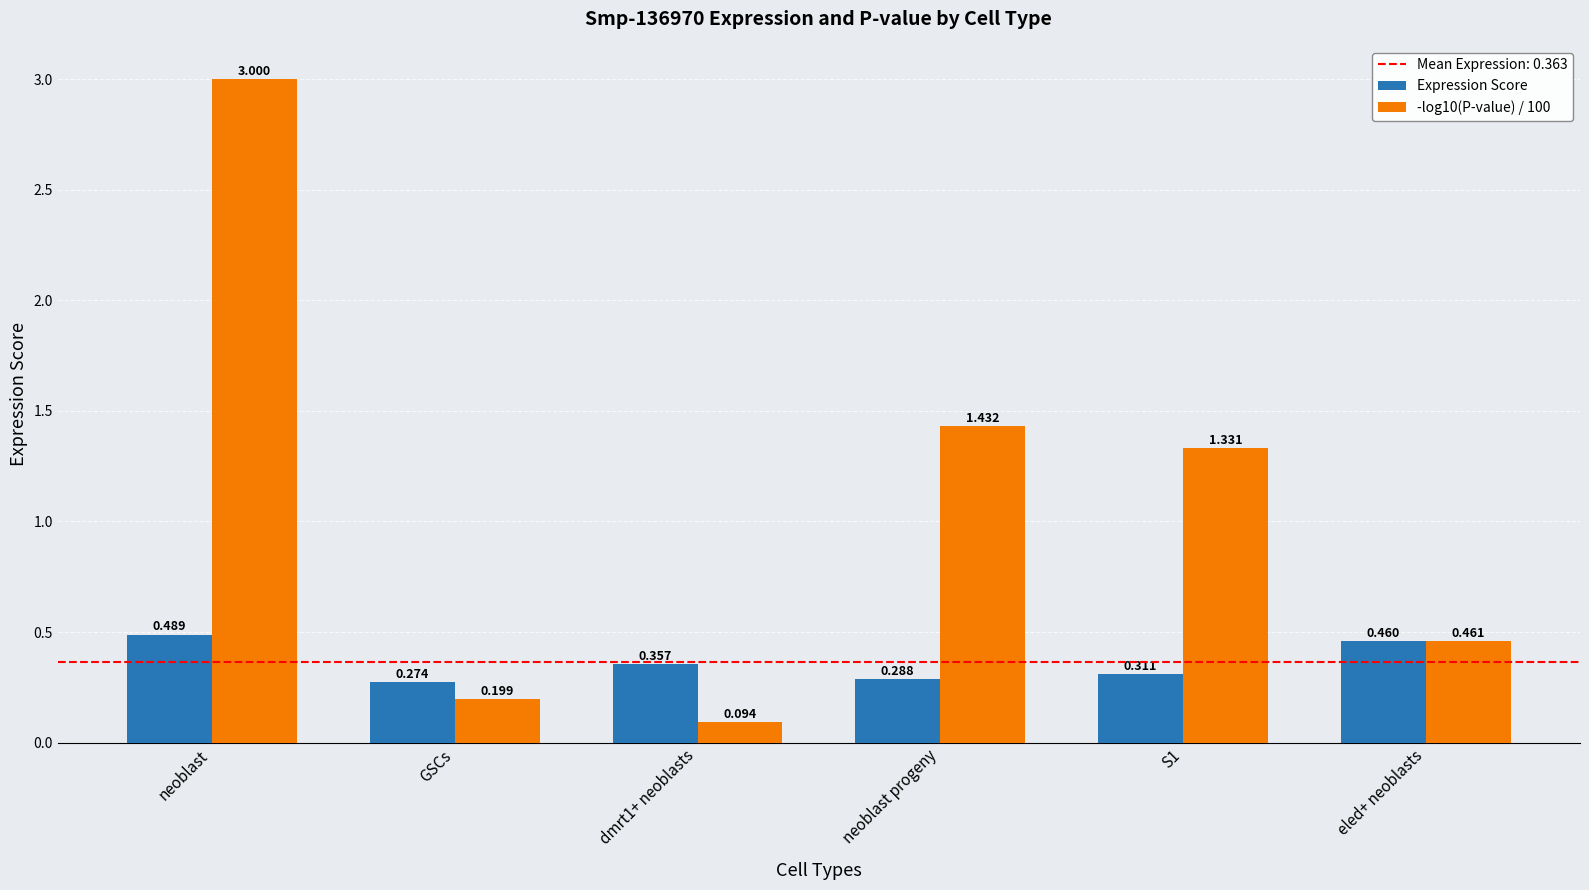

How many Expression Score values are between 0 and 1?

6